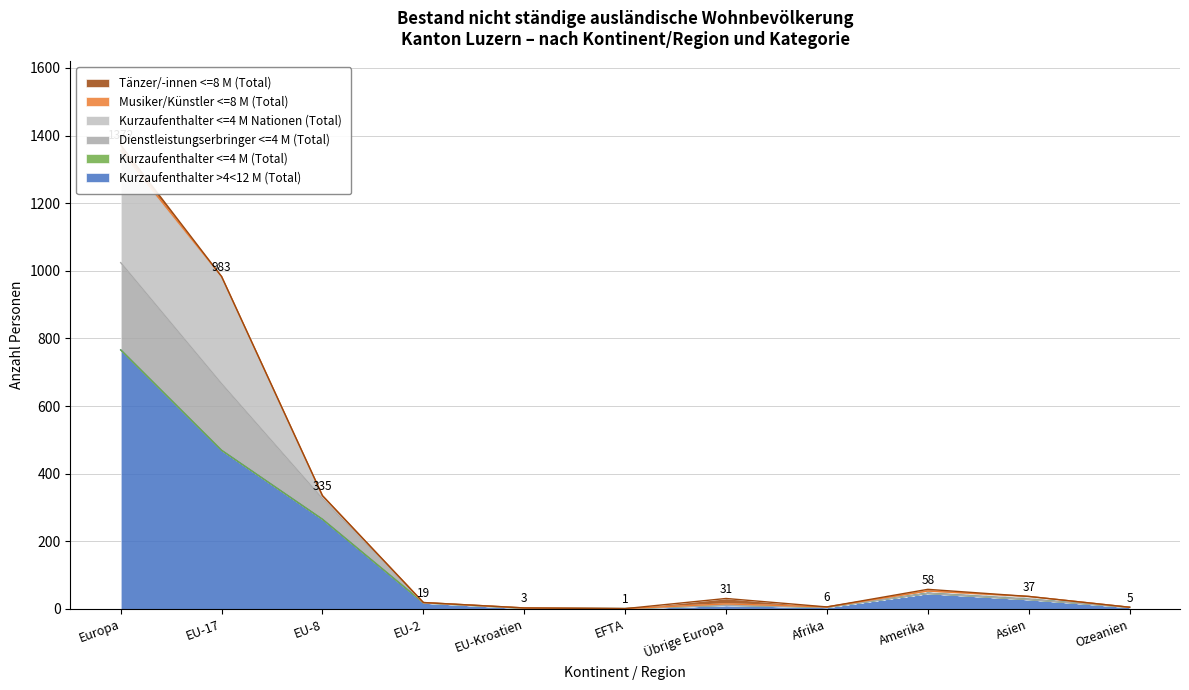

Does the chart display data point markers on the line(s)?

No